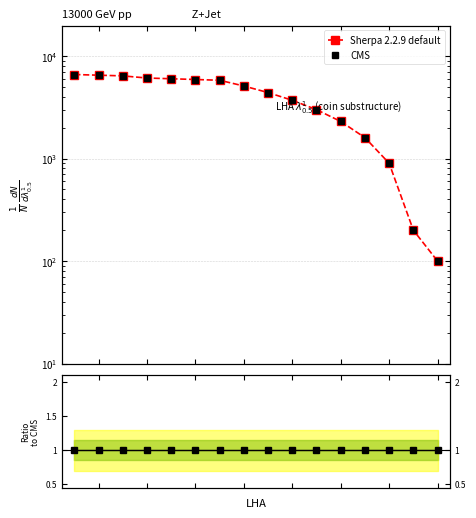

What is the average value of the Sherpa 2.2.9 default series?

4038